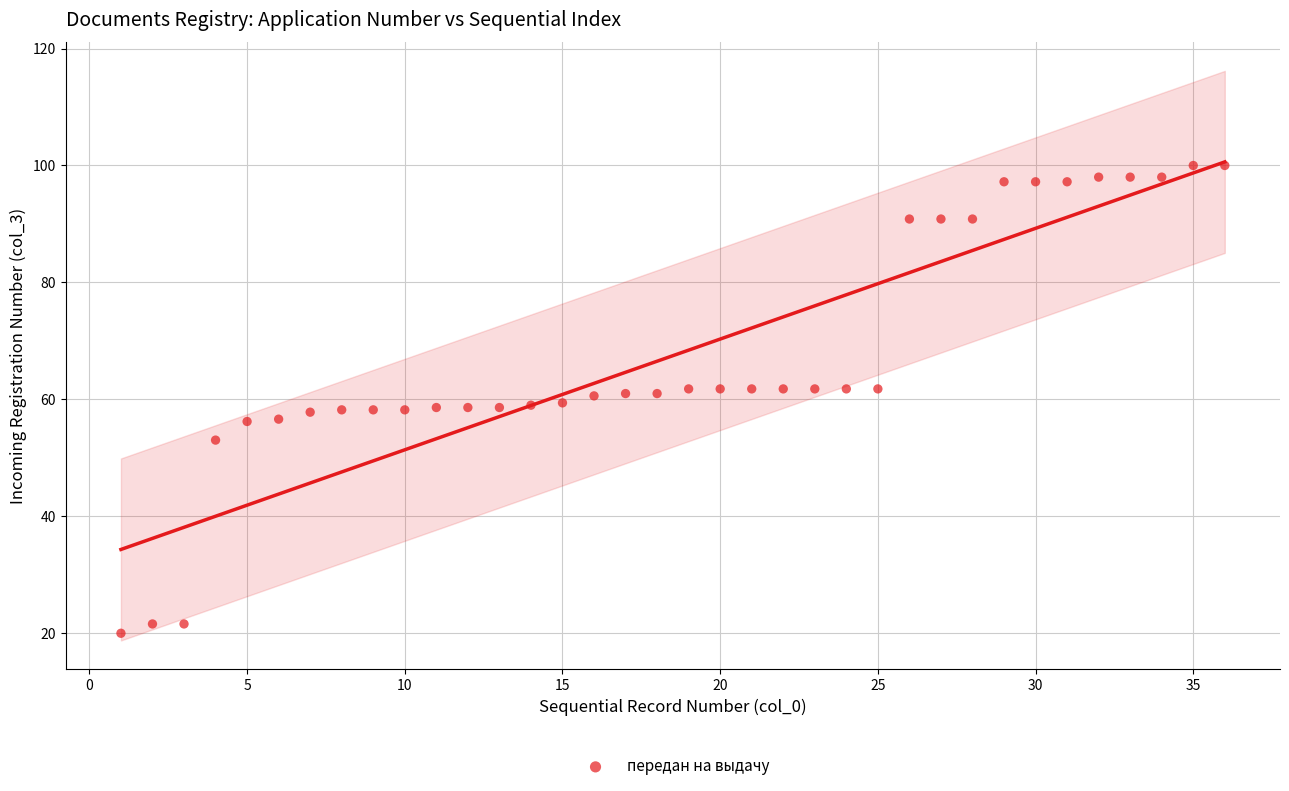

What is the range of X values (max minus min)?

35.0